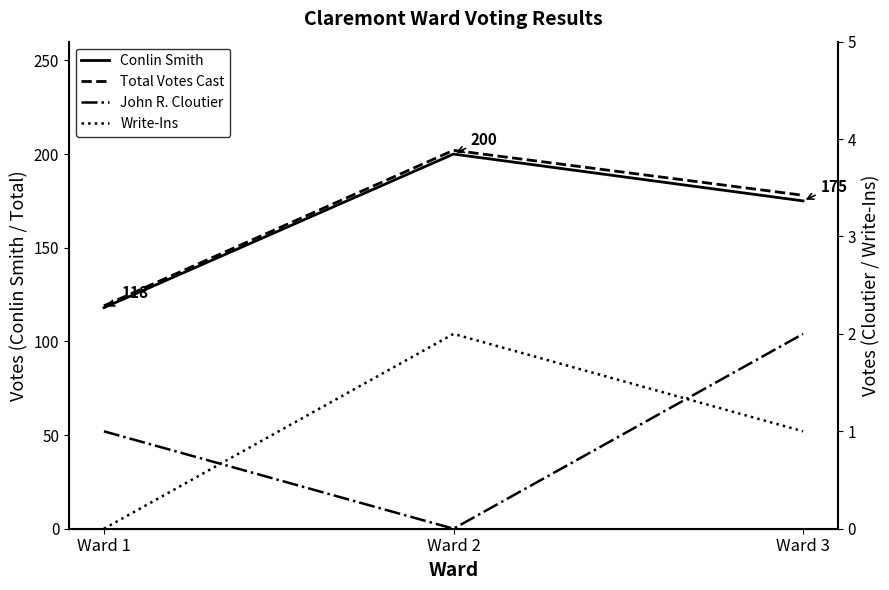

What is the total value across all series at Ward 1?

238